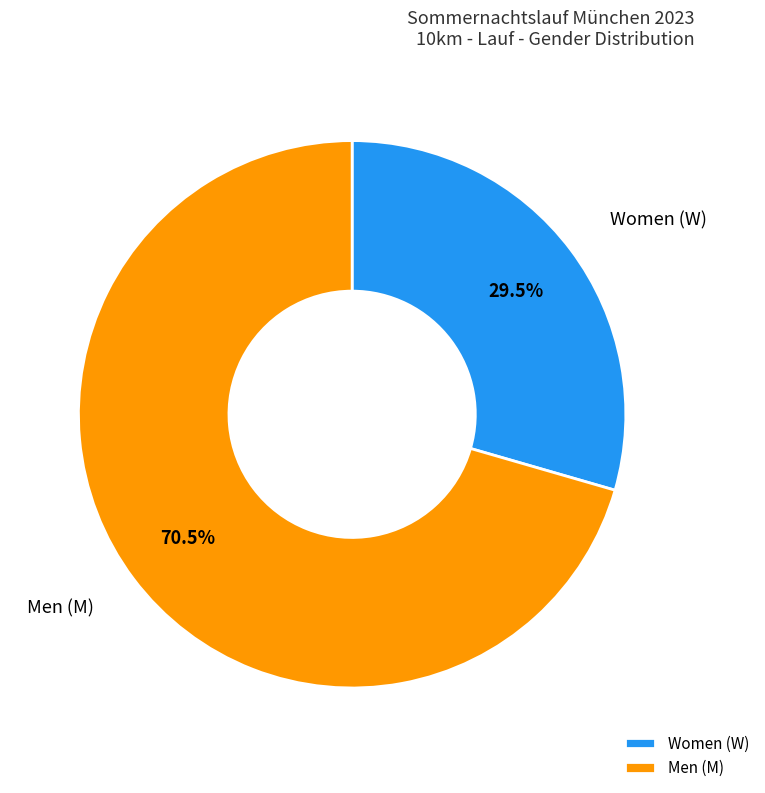

Rank the categories by value from highest to lowest.

Men (M), Women (W)